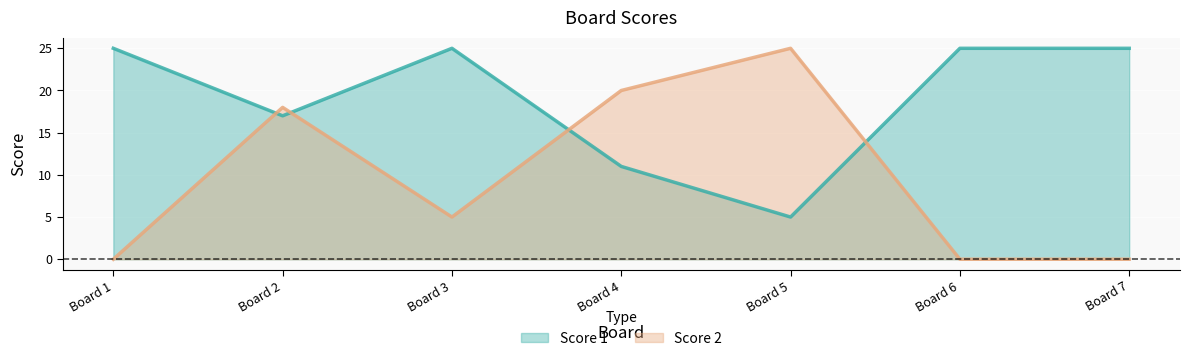

The Score 1 series shows 25 at Board 6. True or false?

True